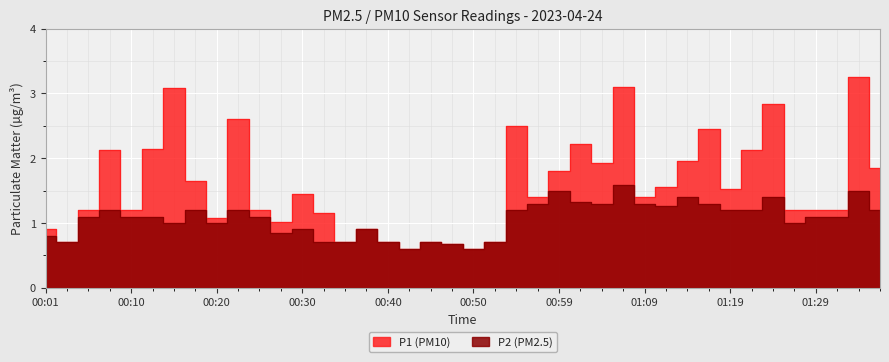

How many lines are shown in the chart?

2